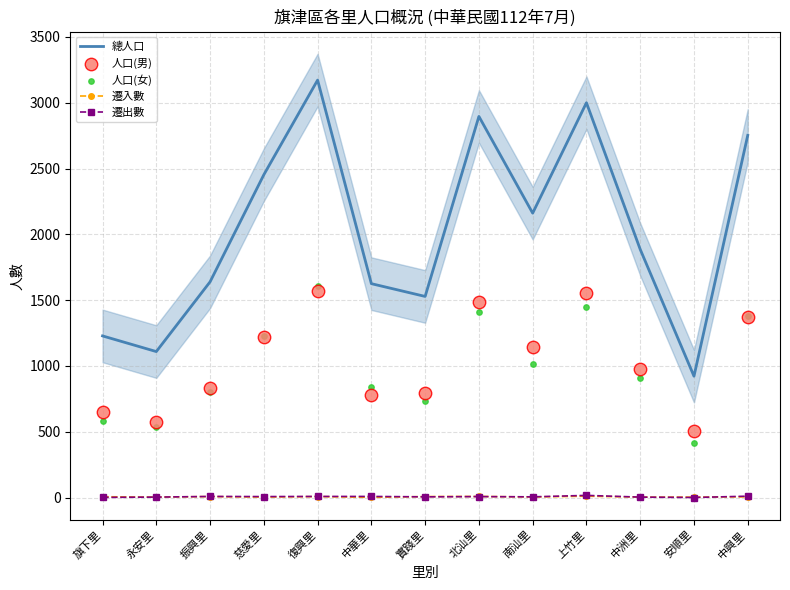

Which series reaches the maximum Y coordinate?

總人口